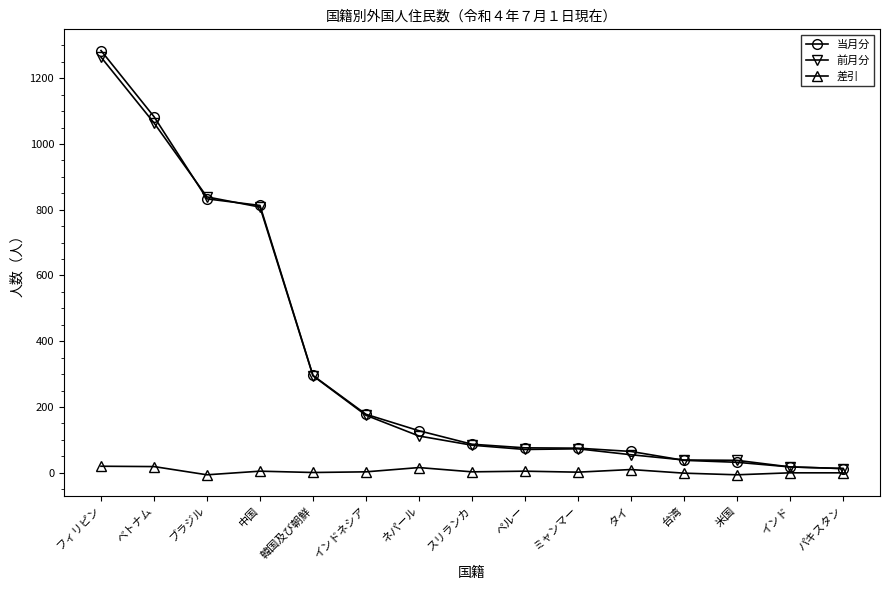

How many values in the 前月分 series are below 84?

7